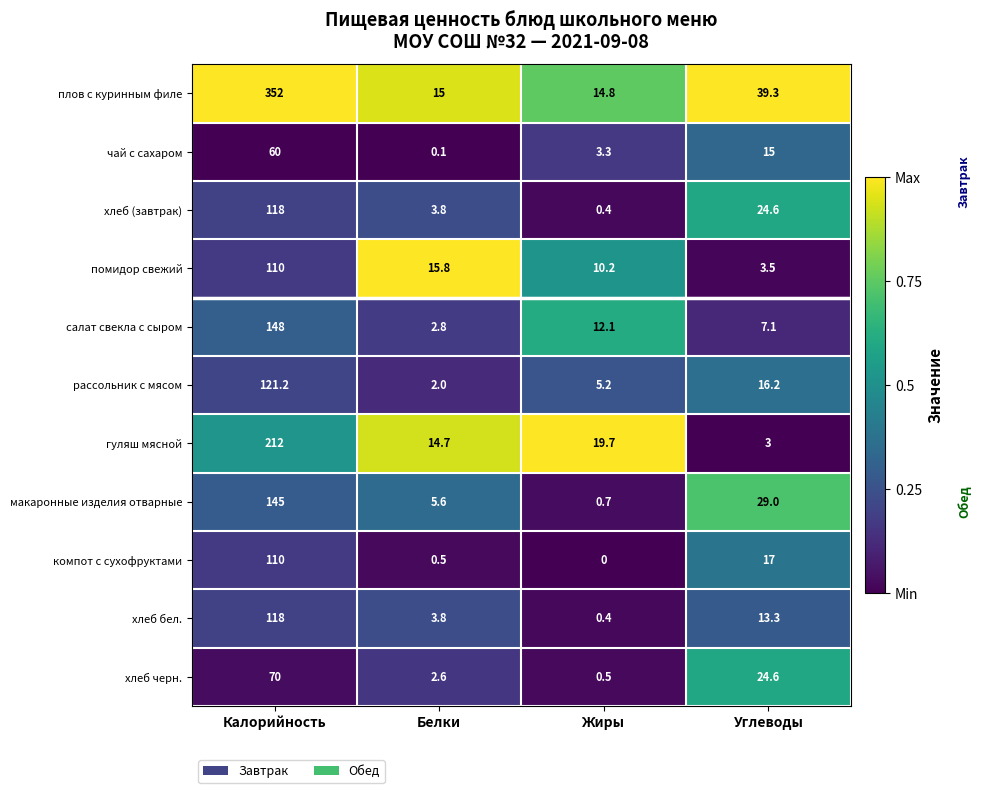

At how many categories does at least one series exceed 0?

4